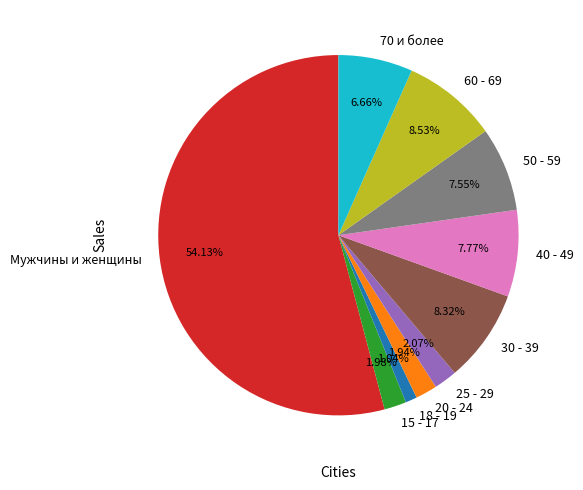

What portion of the pie excludes 18 - 19?

99.0%